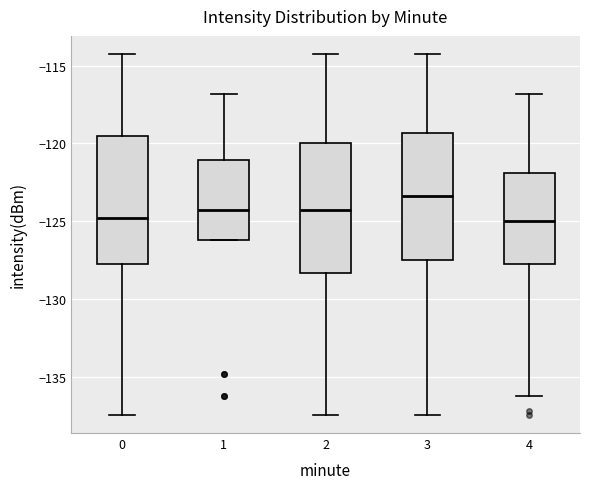

Which box's median line is the highest?

3